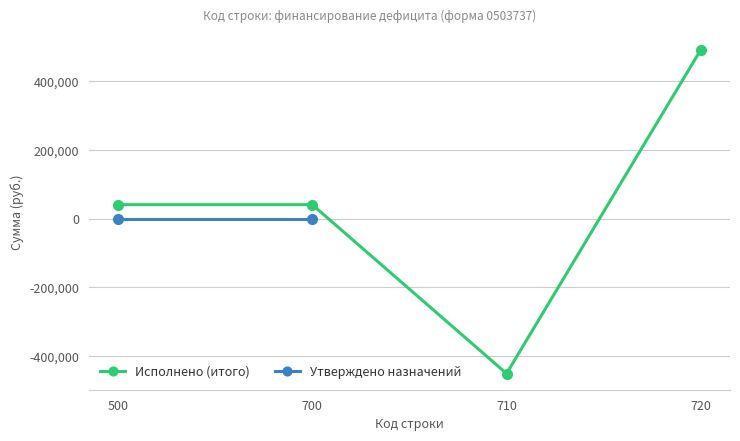

True or false: Утверждено назначений and Исполнено (итого) cross at least once.

False